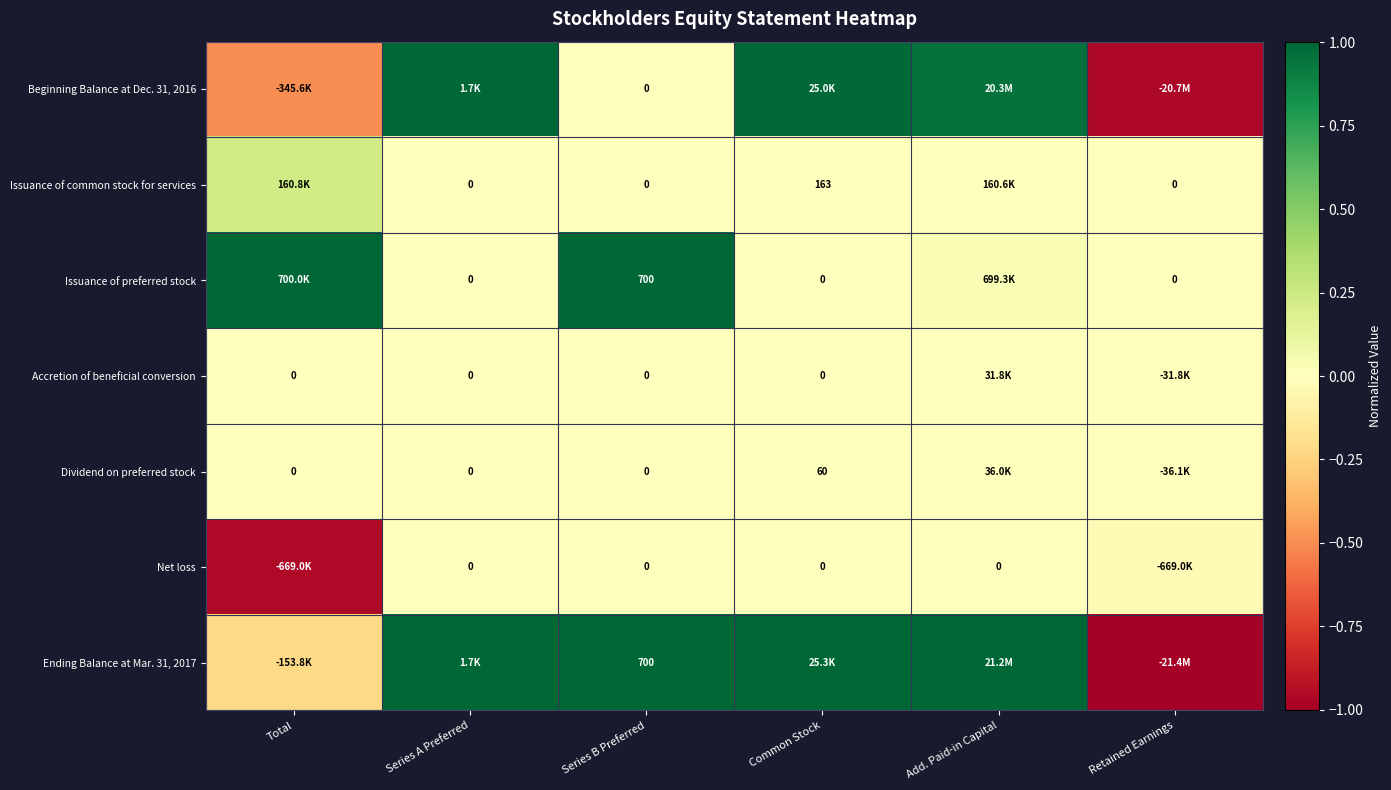

At how many categories does at least one series exceed 0?

5